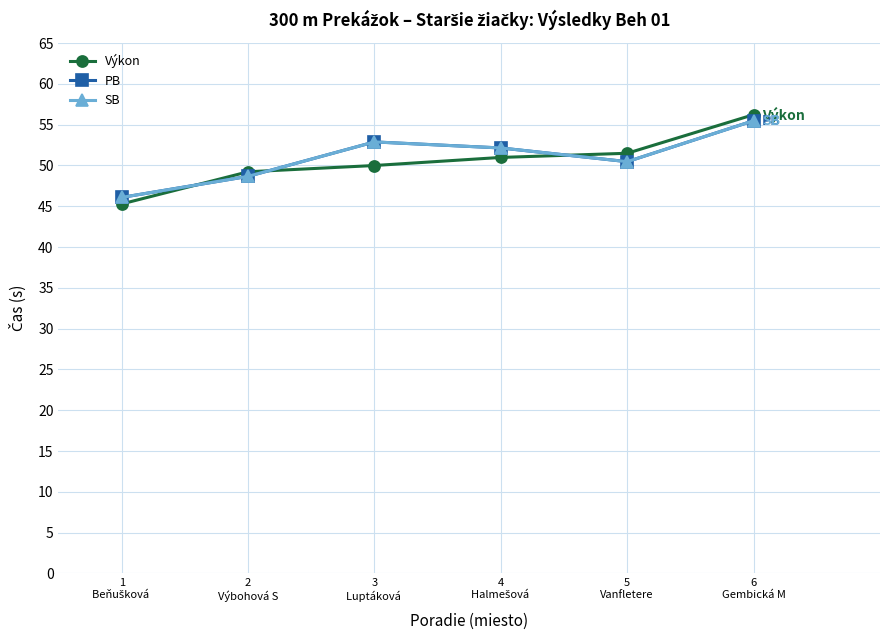

How many lines are shown in the chart?

3